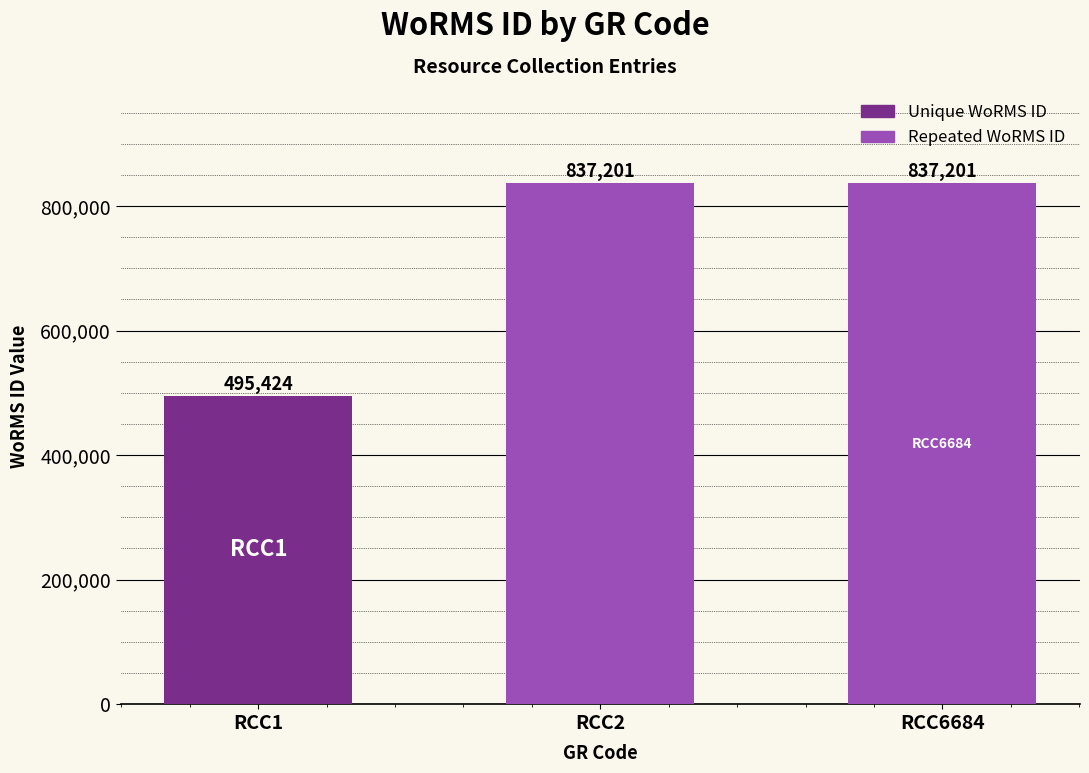

Reading left to right, extract all data points from this chart.

495424	837201	837201